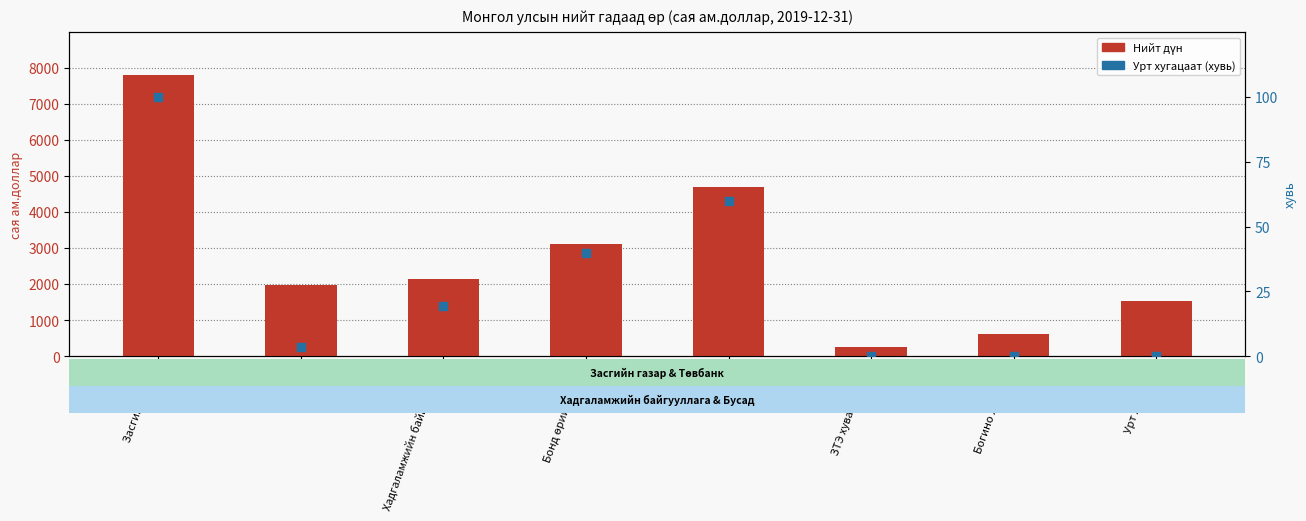

What is the total value across all series at ЗТЭ хуваарилалт?

267.7